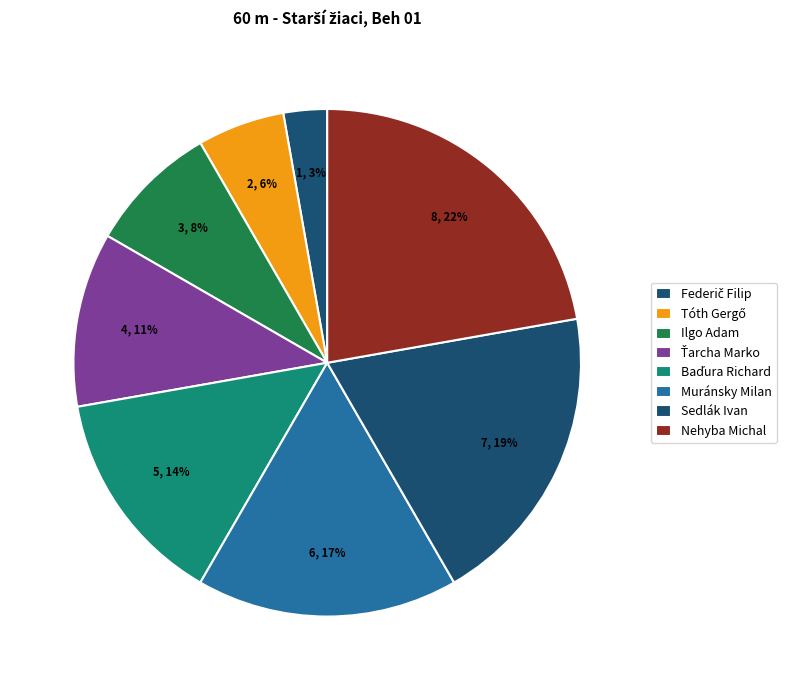

To the nearest percent, what portion does Ťarcha Marko represent?

11%